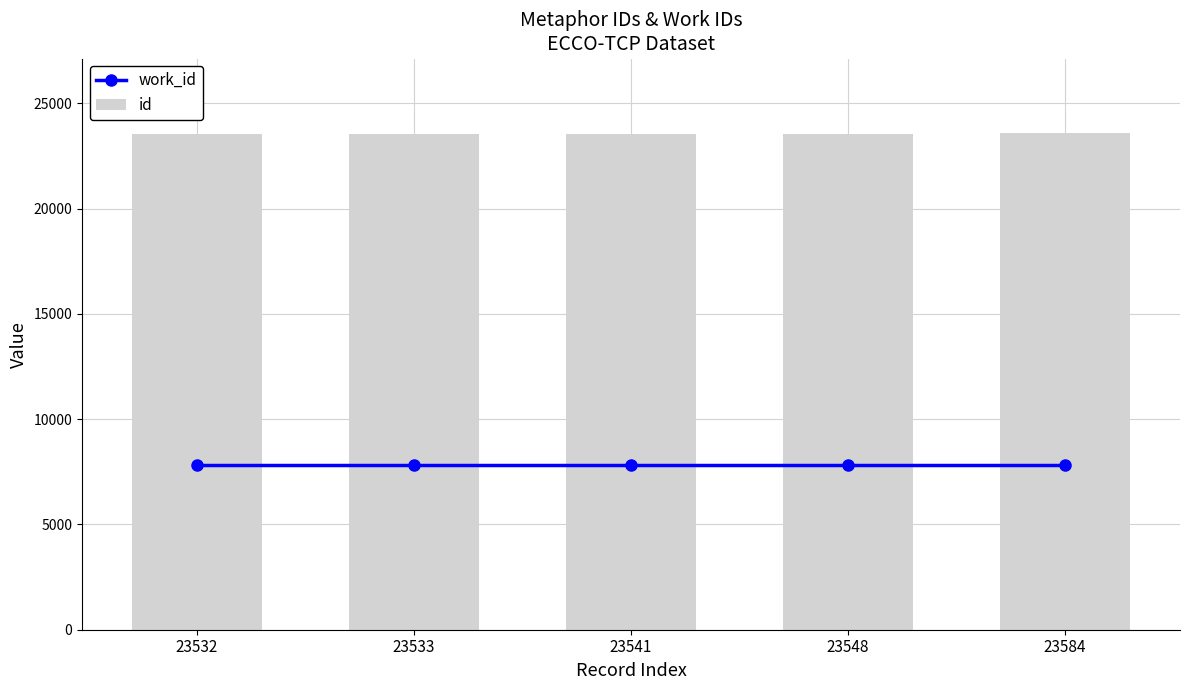

What is the minimum value shown in the chart?

7835